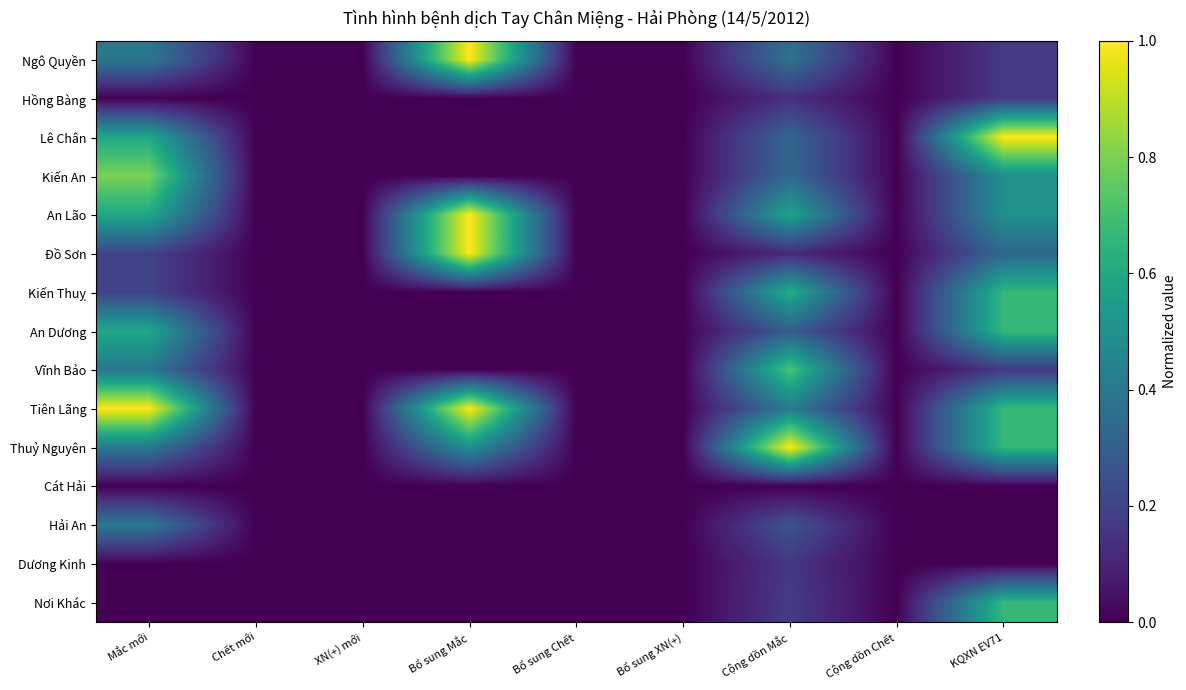

Between Cộng dồn Mắc and Bổ sung Chết, which is larger?

Cộng dồn Mắc